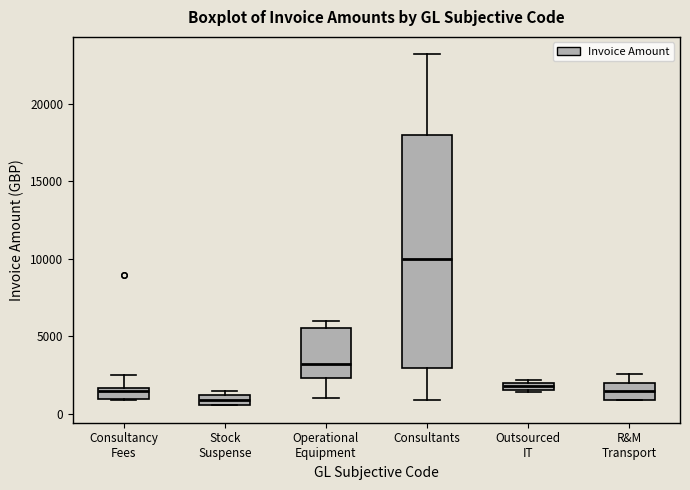

Where does the lower whisker of the box for Consultants end on the y-axis? The values are not printed on the chart, so give them approximately, as read against the axis.

1000